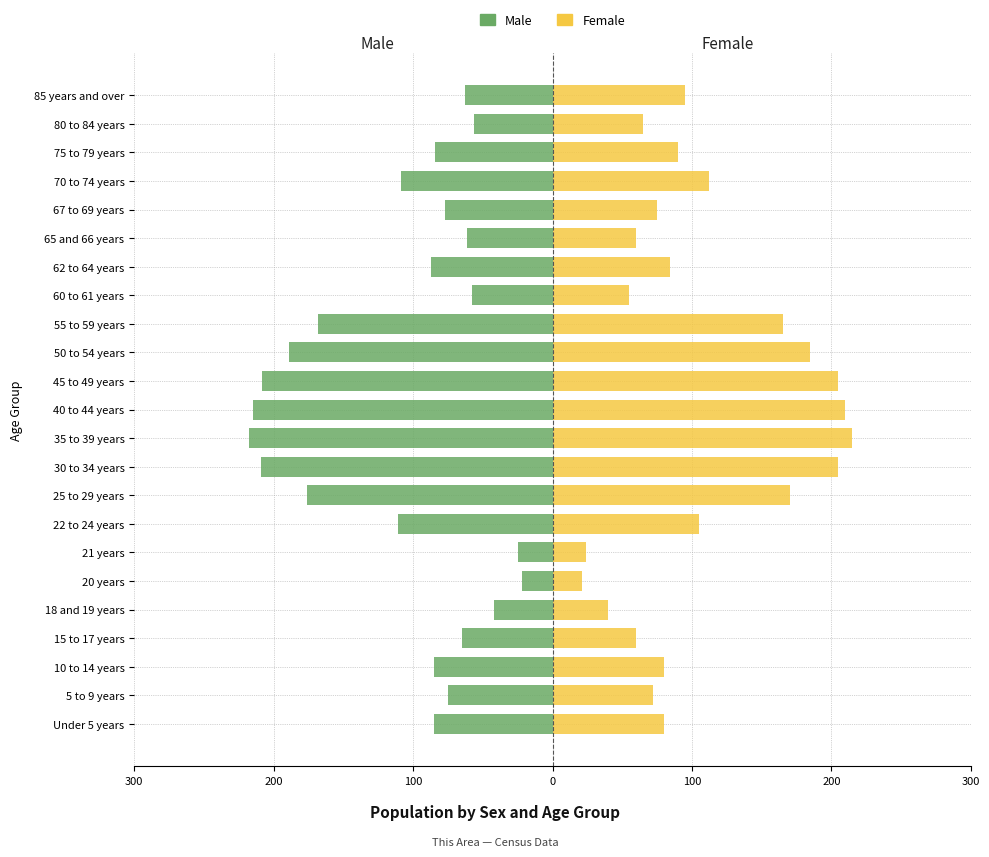

Reading left to right, list all the values displayed in this chart.

Male: -85	-75	-85	-65	-42	-22	-25	-111	-176	-209	-218	-215	-208	-189	-168	-58	-87	-61	-77	-109	-84	-56	-63
Female: 80	72	80	60	40	21	24	105	170	205	215	210	205	185	165	55	84	60	75	112	90	65	95